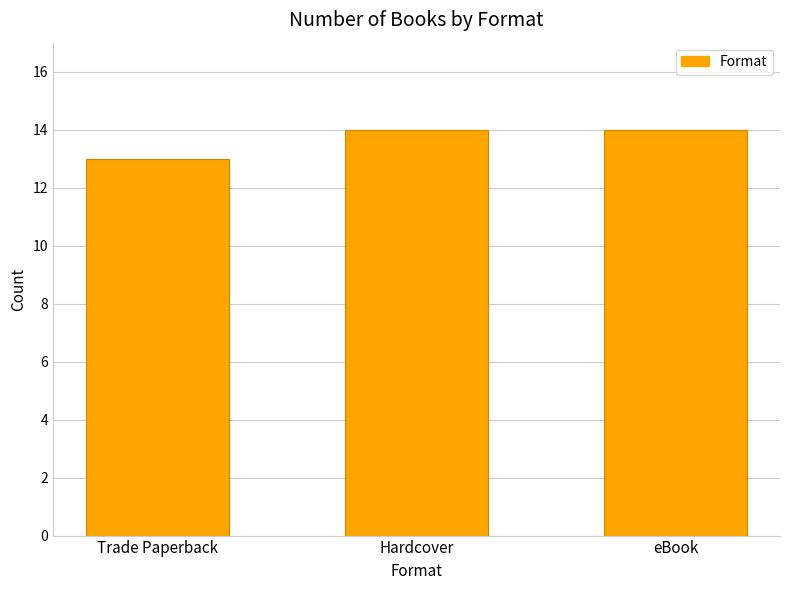

What is the sum of the values at Hardcover and Trade Paperback?

27